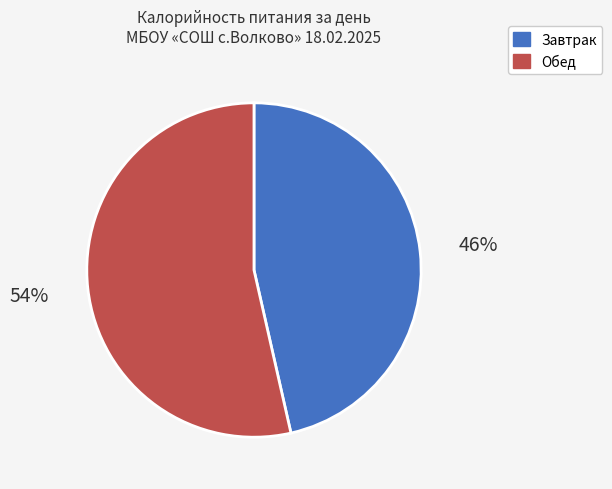

Which category has the smallest portion of the pie?

Завтрак